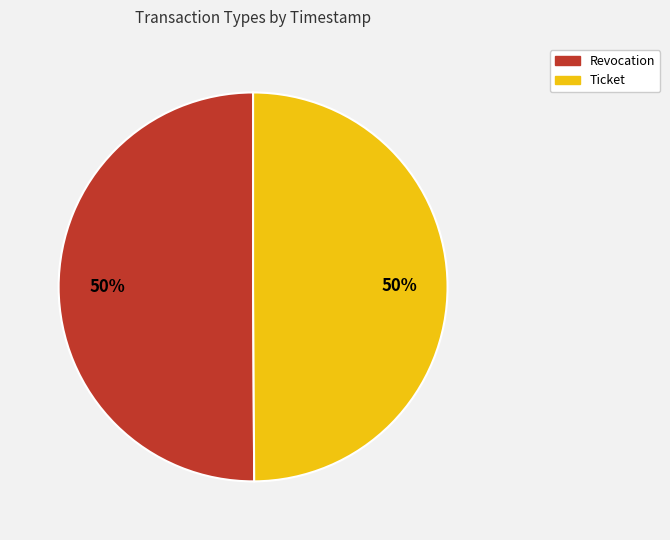

To the nearest percent, what is the average slice percentage?

50%